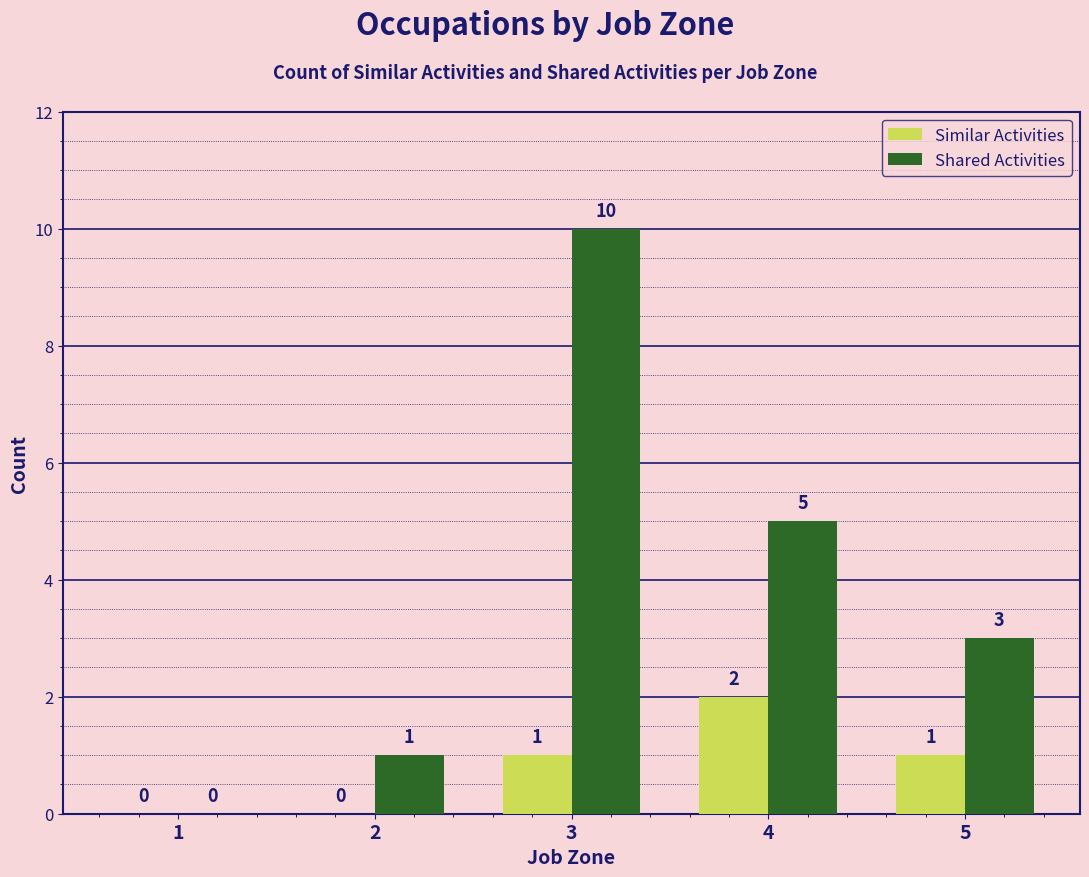

What value does the Shared Activities series have at 5, to the nearest 5?

5